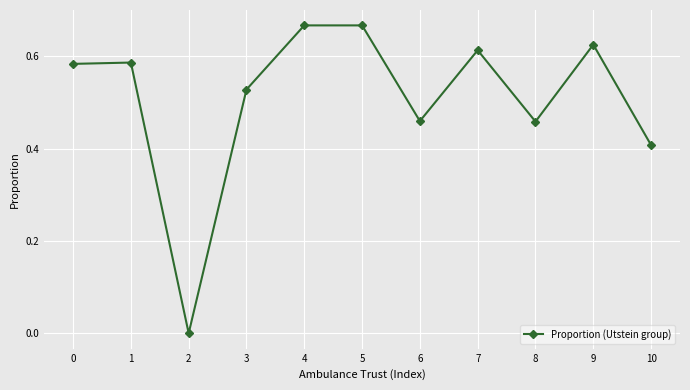

The chart shows a value of 0.3 at 7. True or false?

False